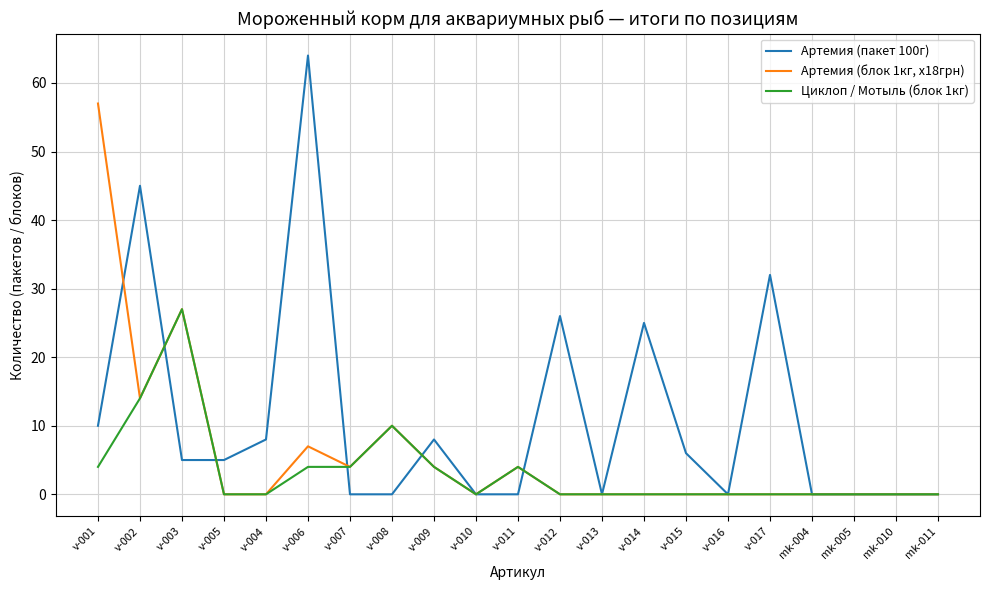

Rank the series by their maximum value, from lowest to highest.

Циклоп / Мотыль (блок 1кг), Артемия (блок 1кг, x18грн), Артемия (пакет 100г)